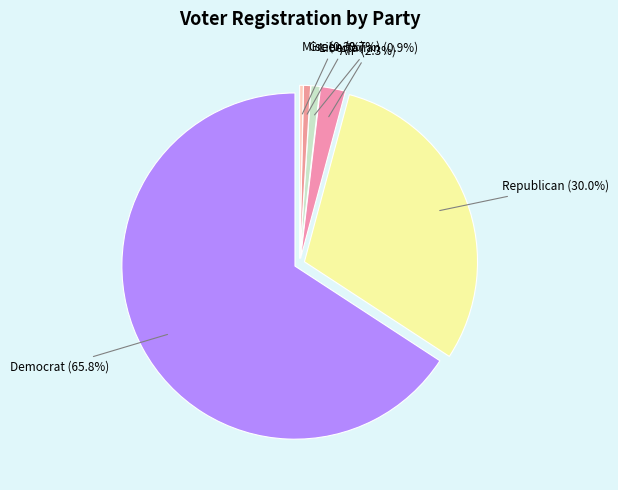

Count the number of slices in the pie.

6